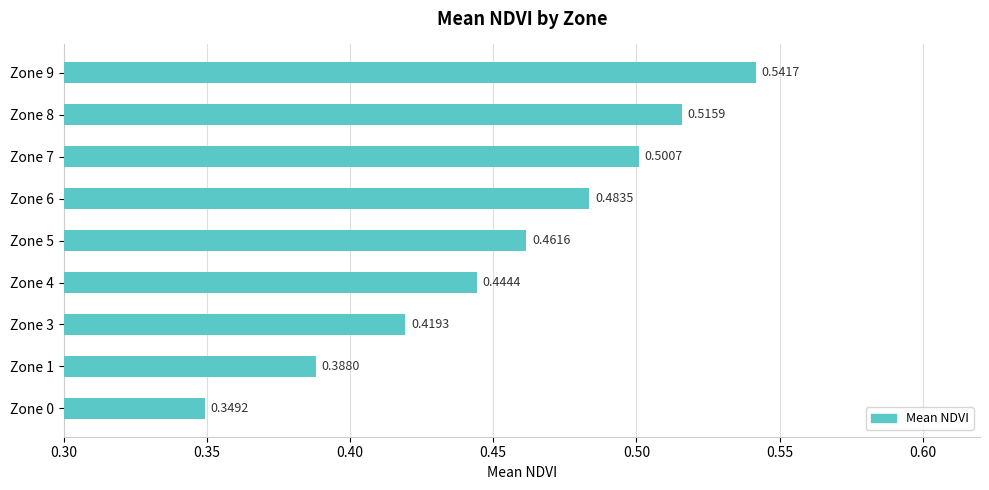

Between Zone 6 and Zone 5, which is larger?

Zone 6